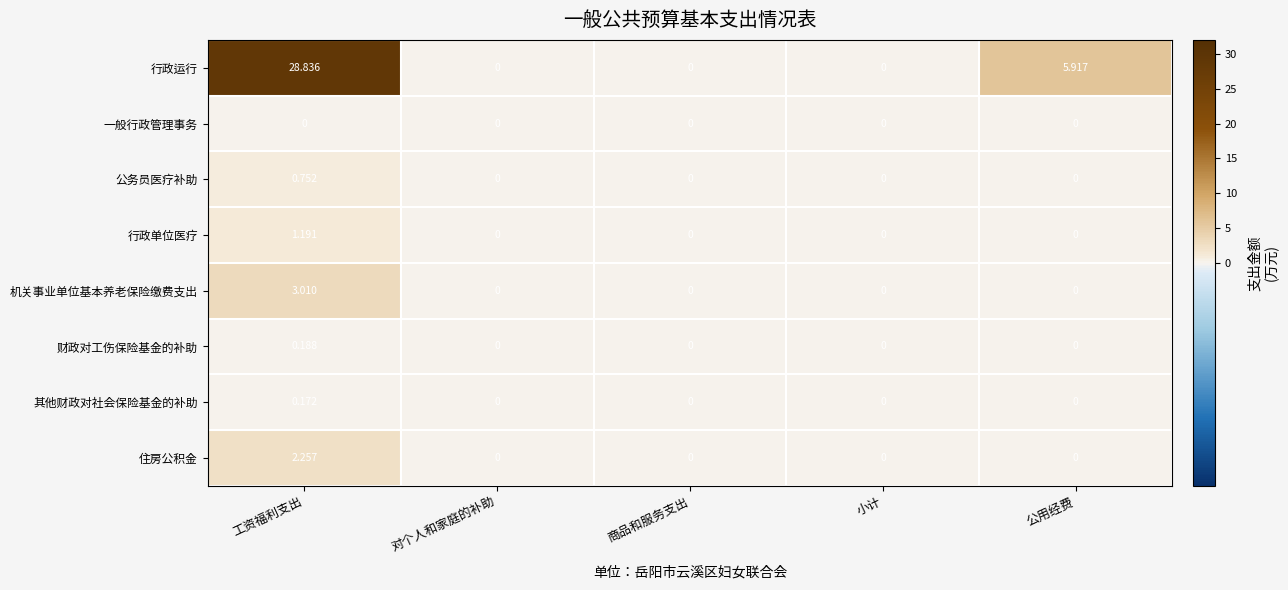

Which series has the largest total across all categories?

行政运行